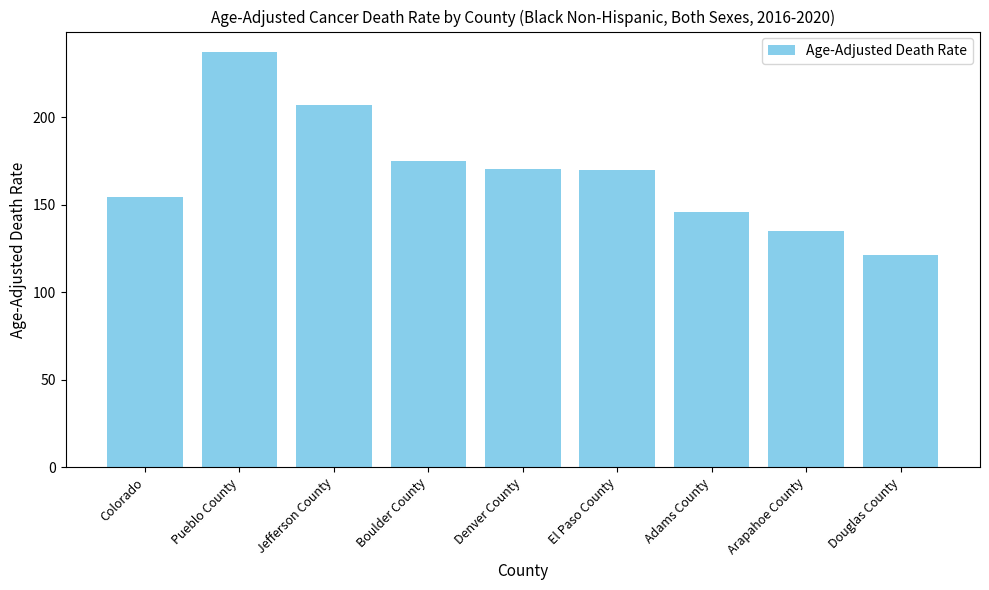

What is the change in value from El Paso County to Douglas County?

-48.4